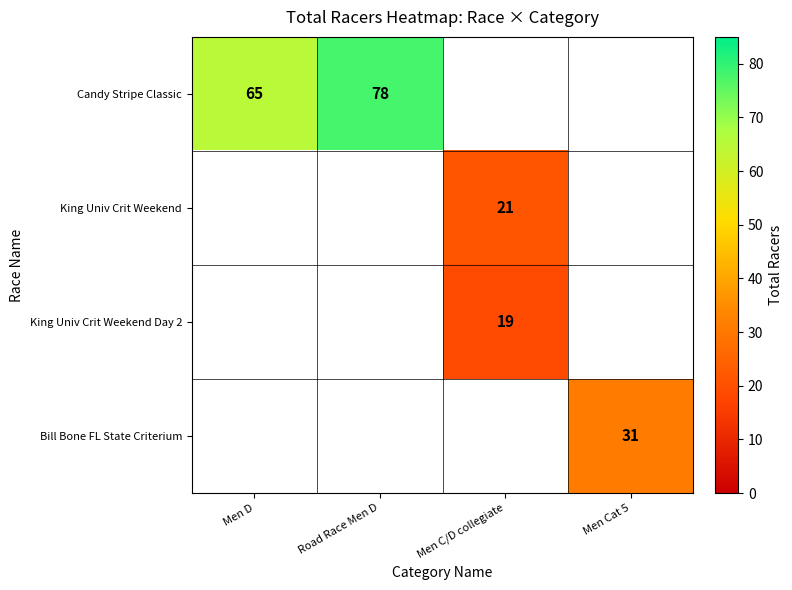

The King Univ Crit Weekend series shows 33 at Men C/D collegiate. True or false?

False